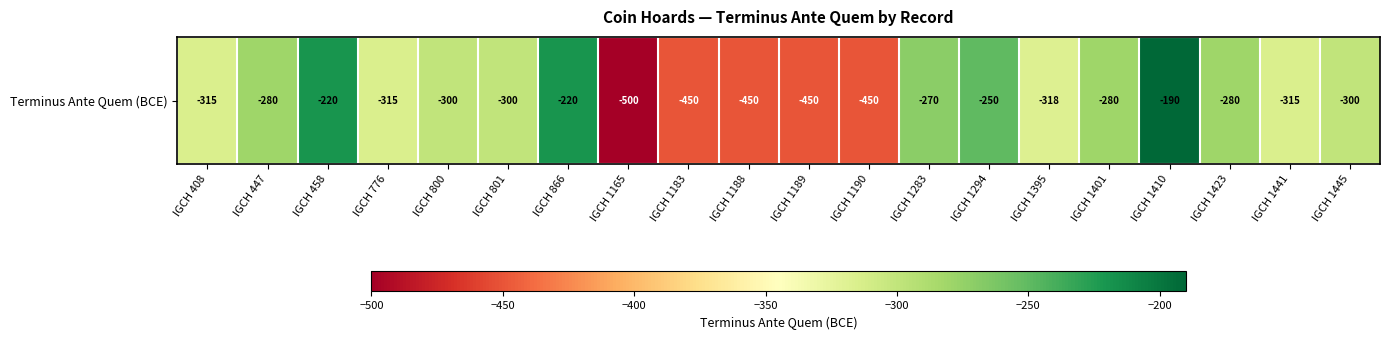

What is the approximate value at IGCH 1189?

-450